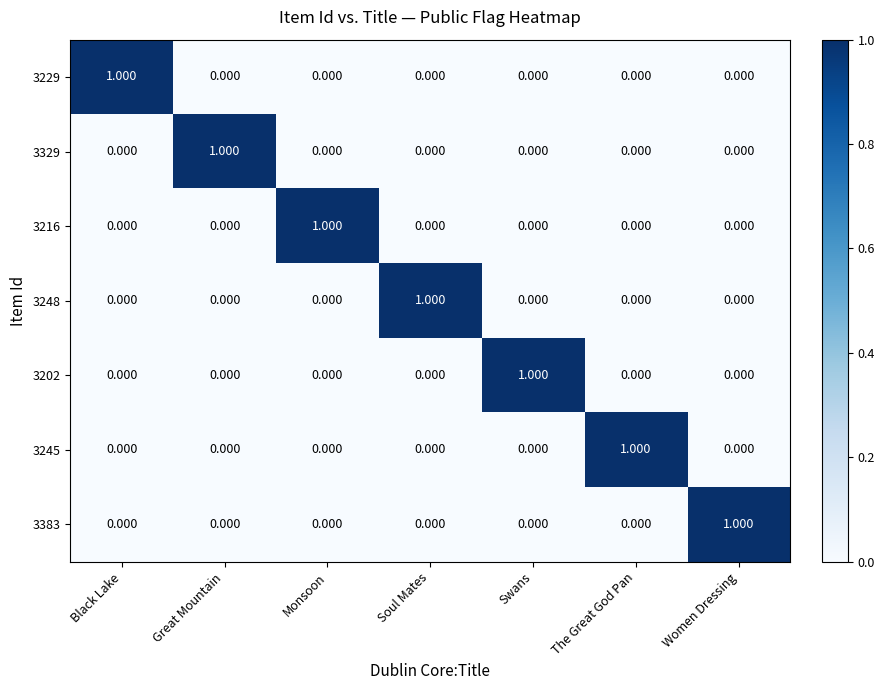

At which label does 3216 reach its peak?

Monsoon